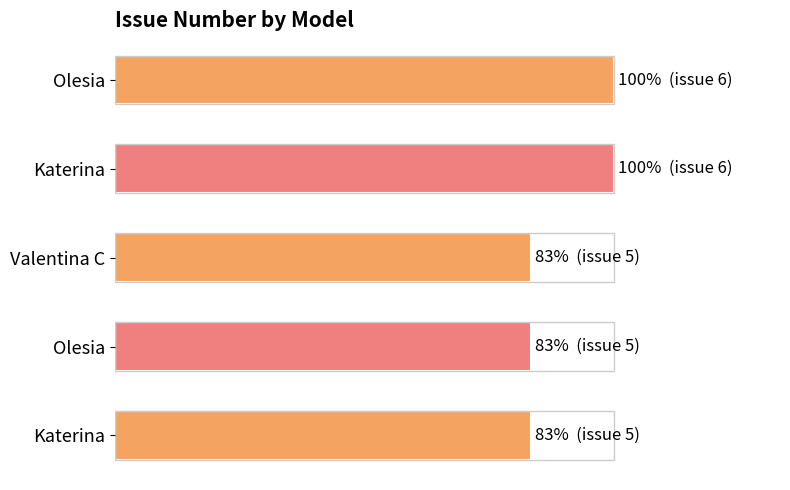

What is the difference between the maximum and minimum values?

1